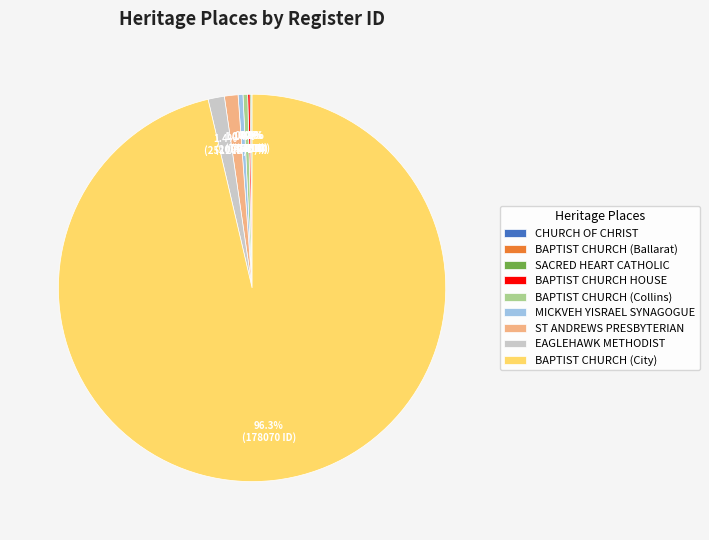

What portion of the pie excludes MICKVEH YISRAEL SYNAGOGUE?

99.6%